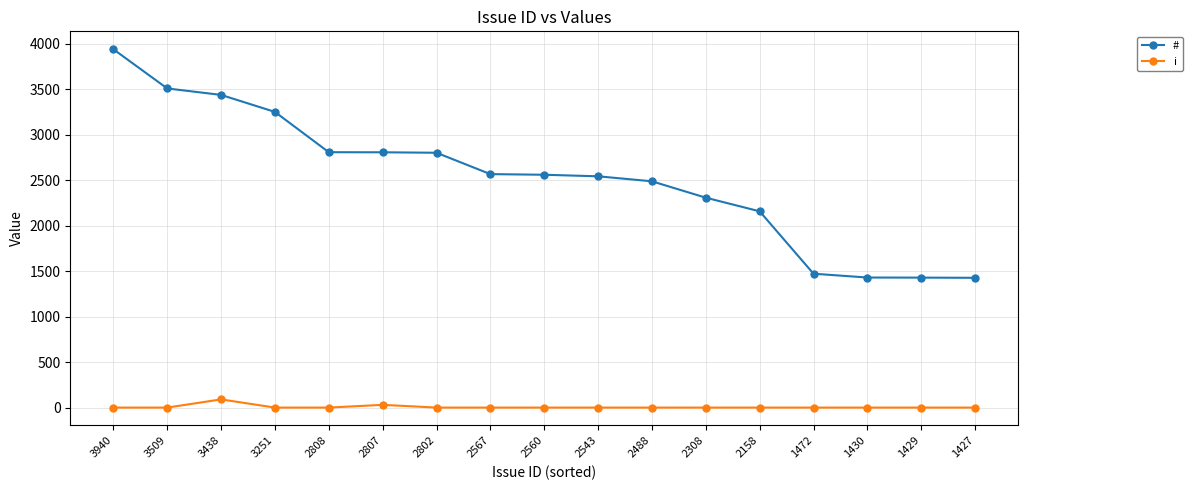

Which series has the widest spread of values?

#